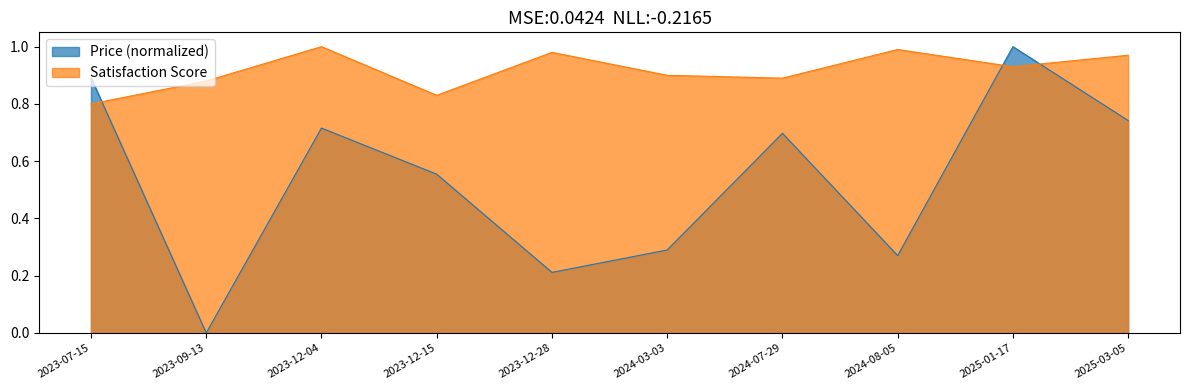

Is the value of Satisfaction Score at 2025-01-17 greater than the value of Price at 2023-07-15?

Yes